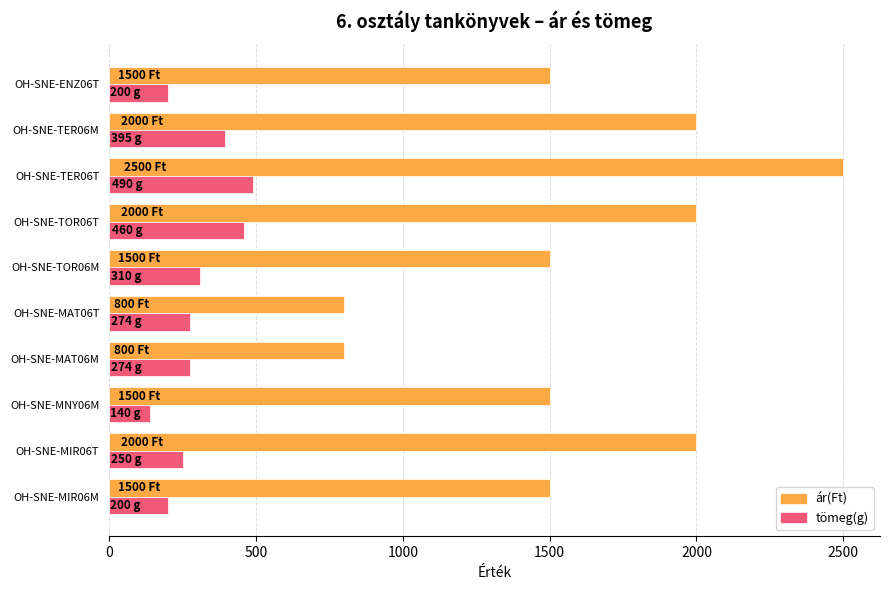

The value of tömeg(g) at OH-SNE-TER06T is 490. True or false?

True